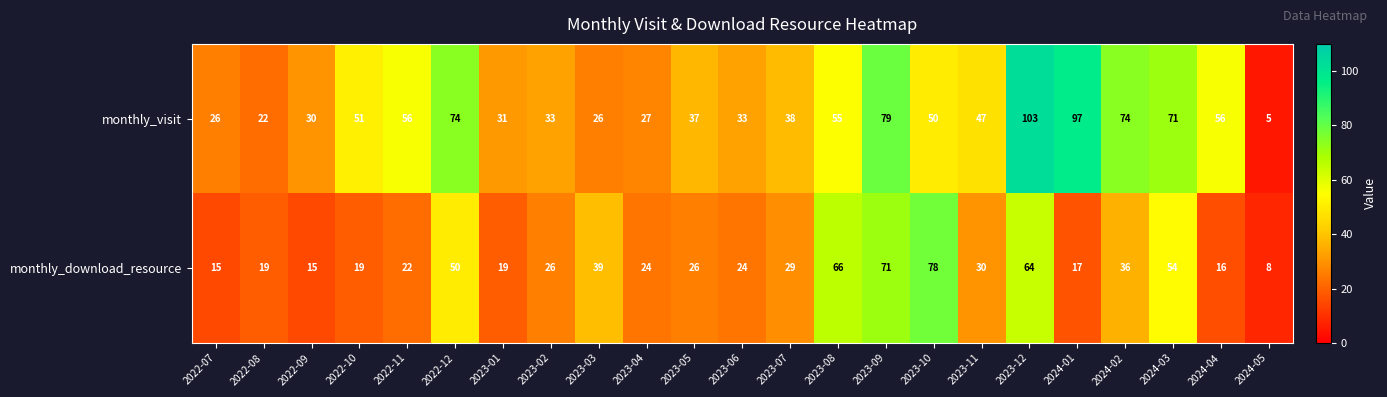

Rank the series at 2023-07 from highest to lowest value.

monthly_visit, monthly_download_resource